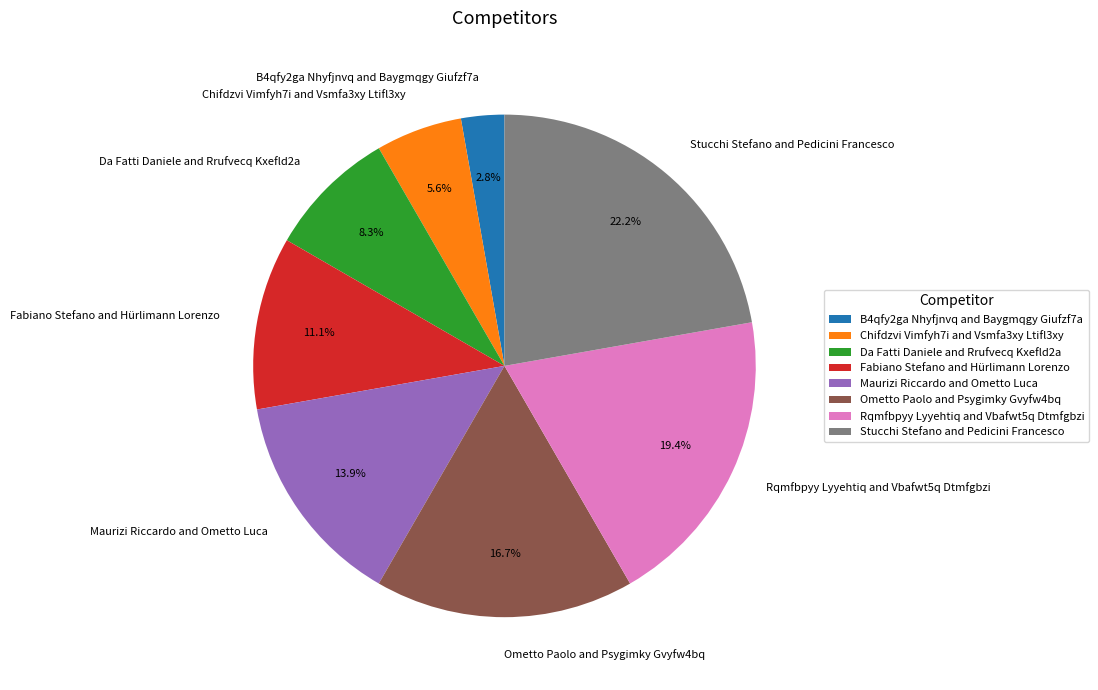

How many slices are in this pie chart?

8